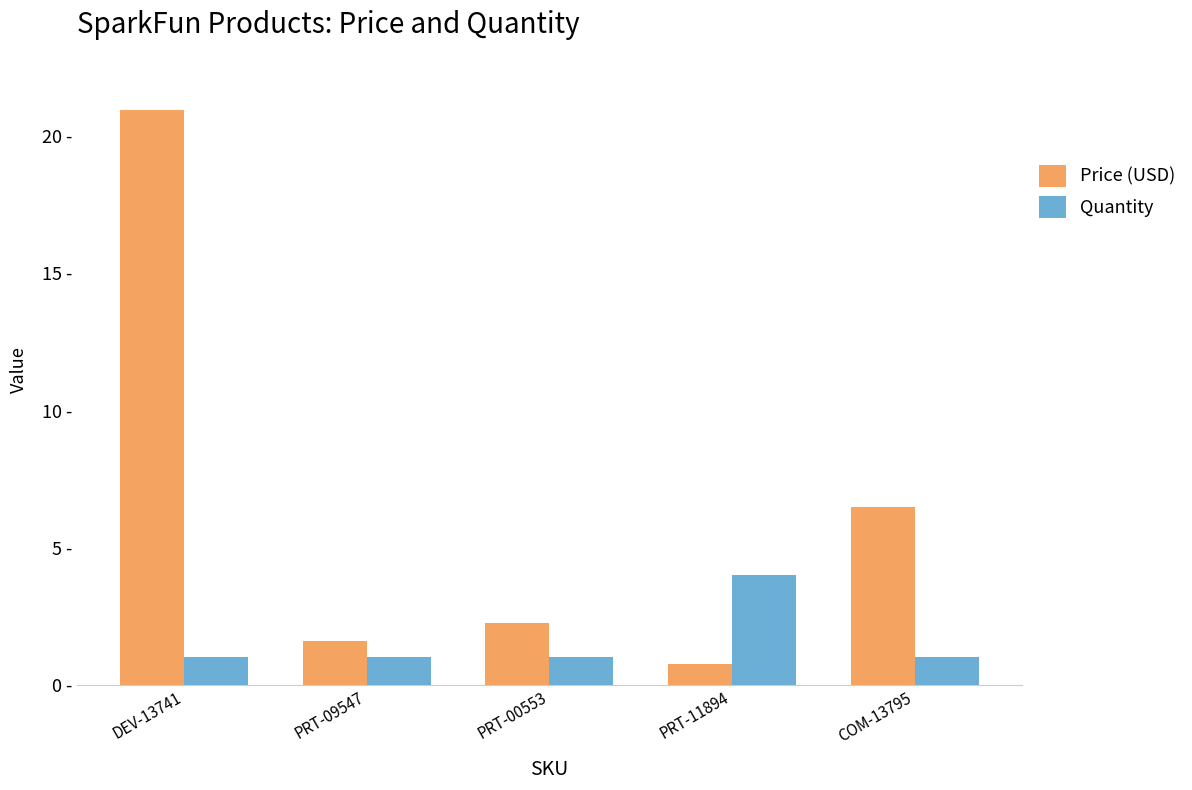

Which category has the lowest value across all series?

PRT-11894